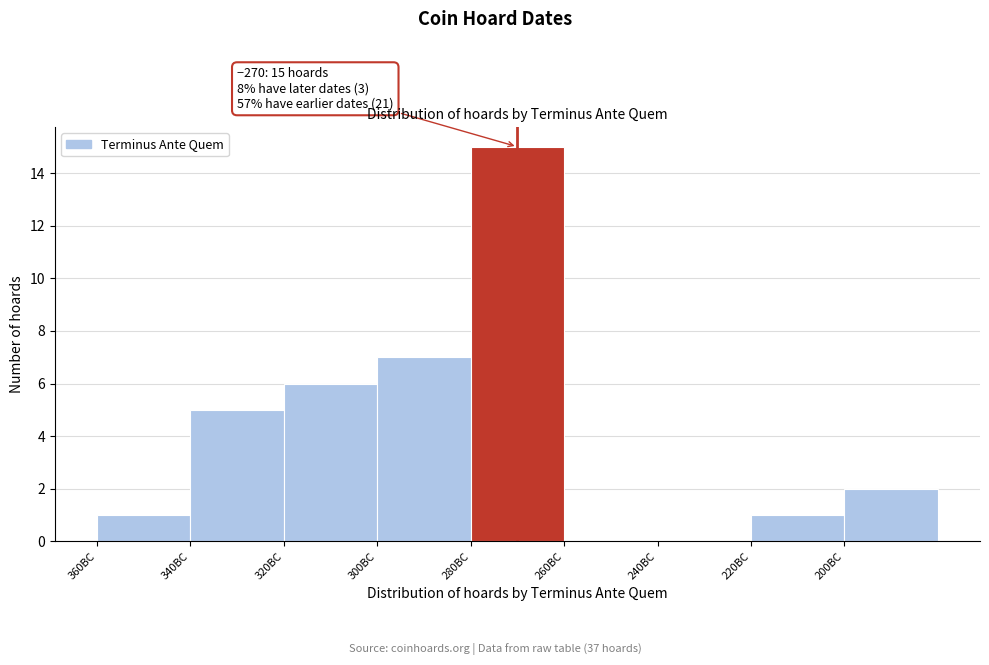

Reading right to left, list all the values displayed in this chart.

200BC=2	220BC=1	240BC=0	260BC=0	280BC=15	300BC=7	320BC=6	340BC=5	360BC=1